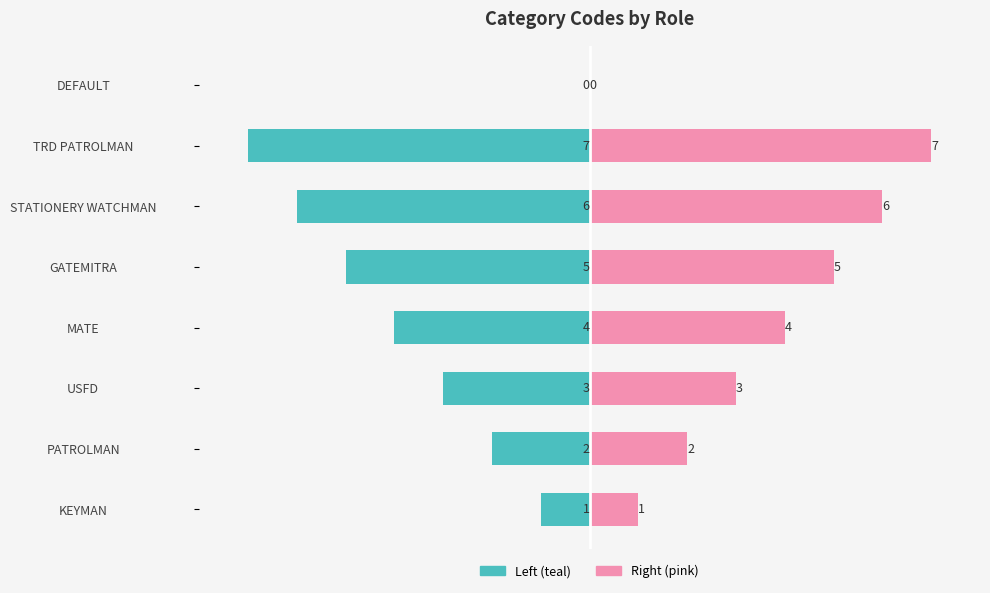

What is the greatest value displayed?

7